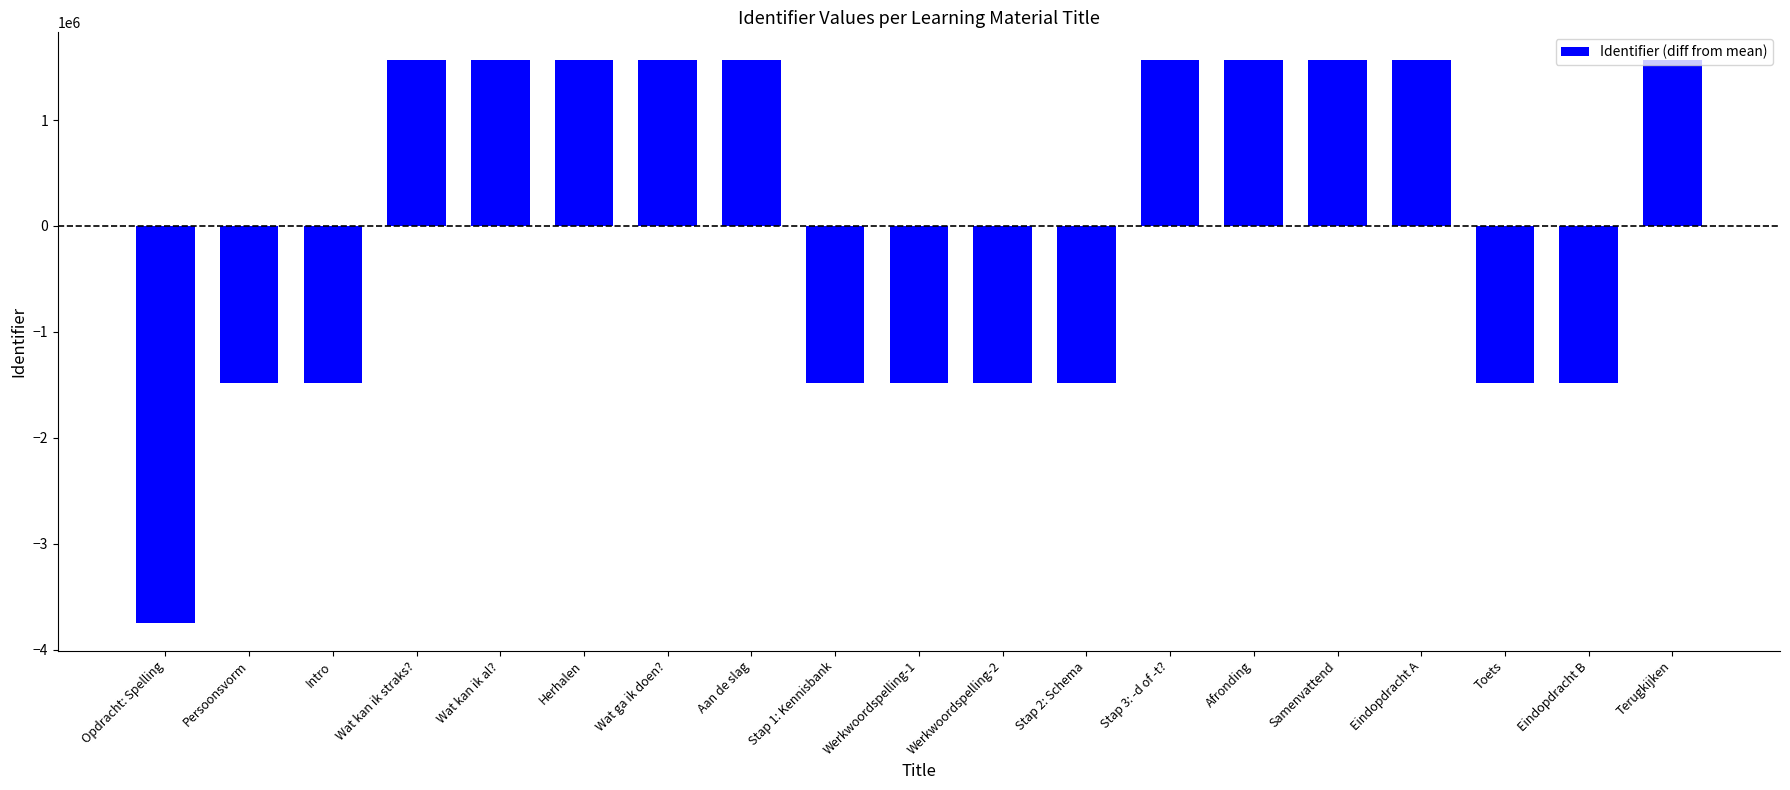

What is the change in value from Opdracht: Spelling to Stap 1: Kennisbank?

+2258644.0